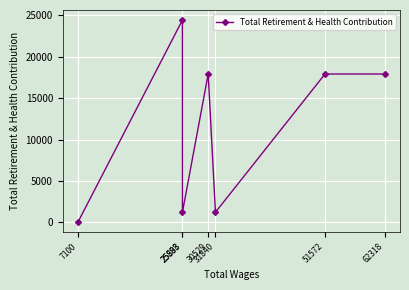

Reading right to left, what are all the values shown in this chart?

7100=74	25888=24409	25893=1231	30529=17905	31840=1231	51572=17905	62318=17905